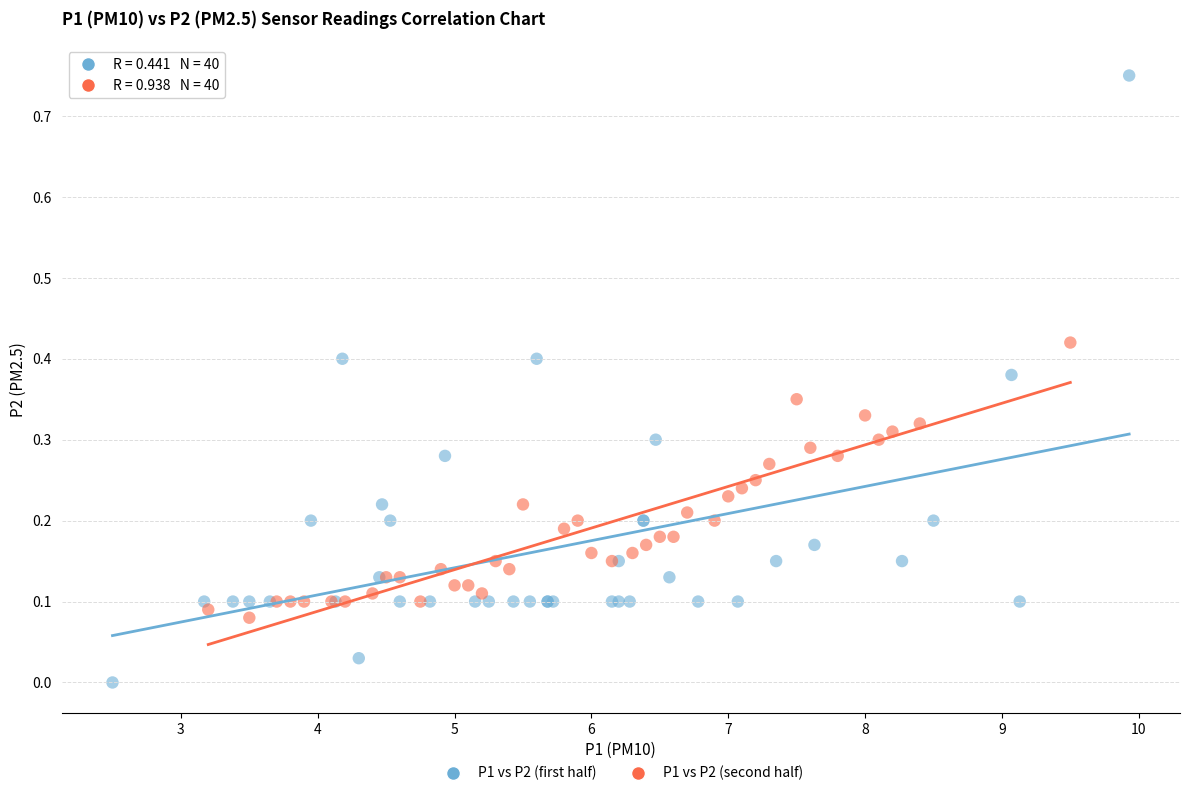

Which series contains the highest Y value?

P1 vs P2 (first half)